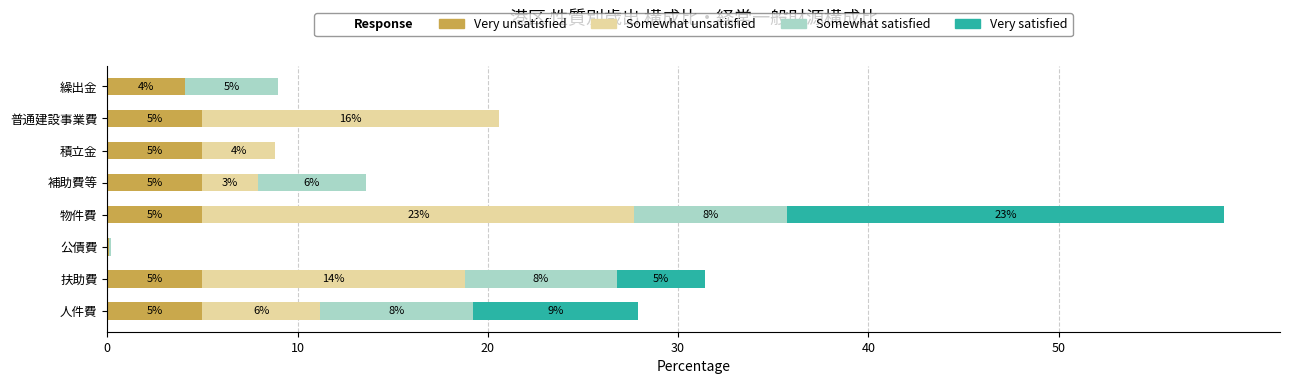

At which category is the sum across all series the highest?

物件費